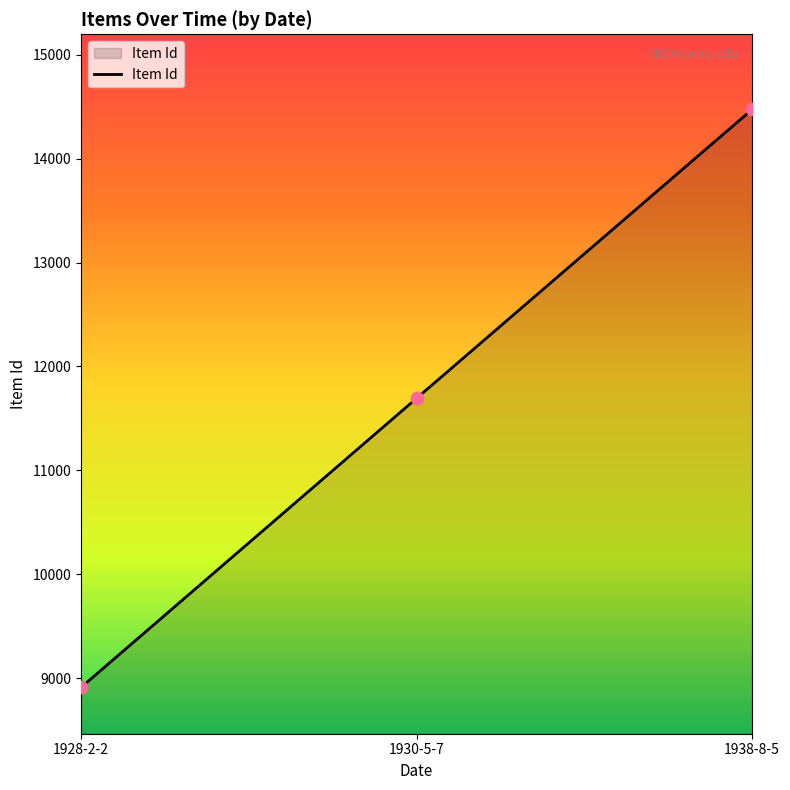

Between 1930-5-7 and 1928-2-2, which is larger?

1930-5-7